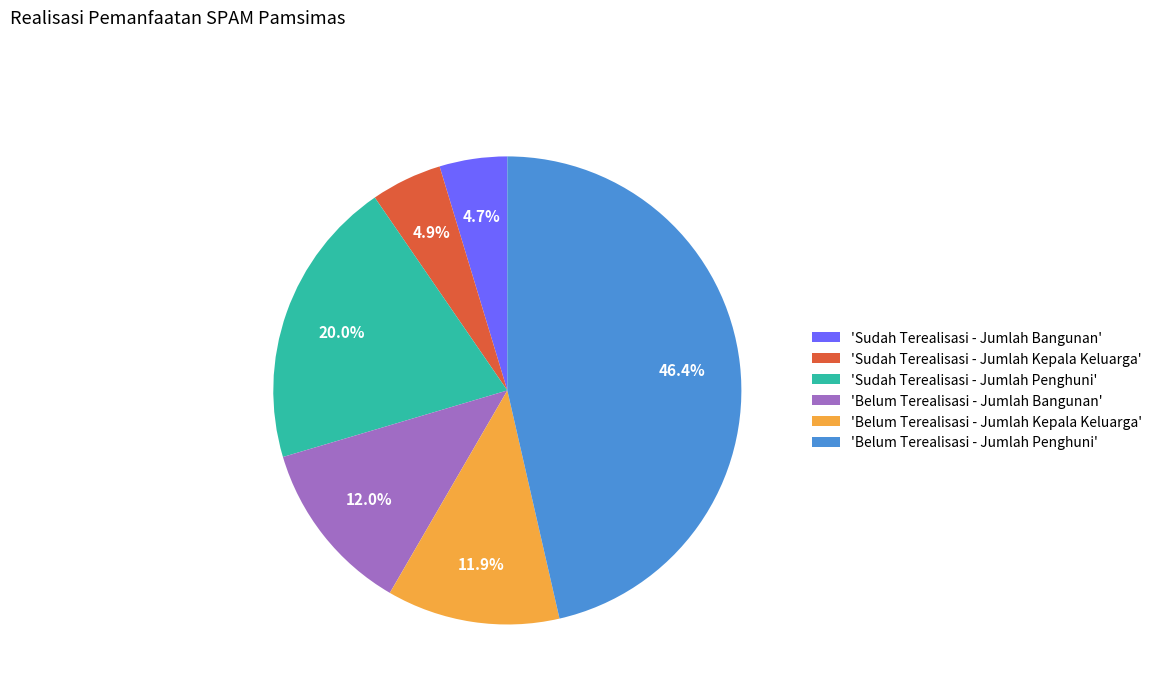

Which category has the biggest portion of the pie?

'Belum Terealisasi - Jumlah Penghuni'